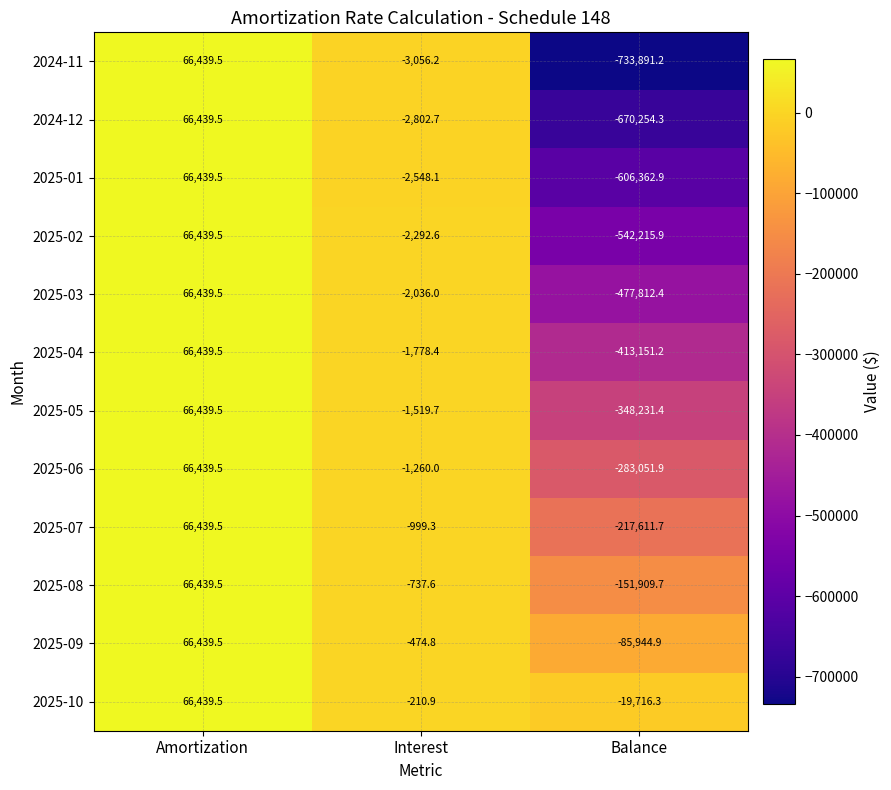

Which series has the largest total across all categories?

2025-10